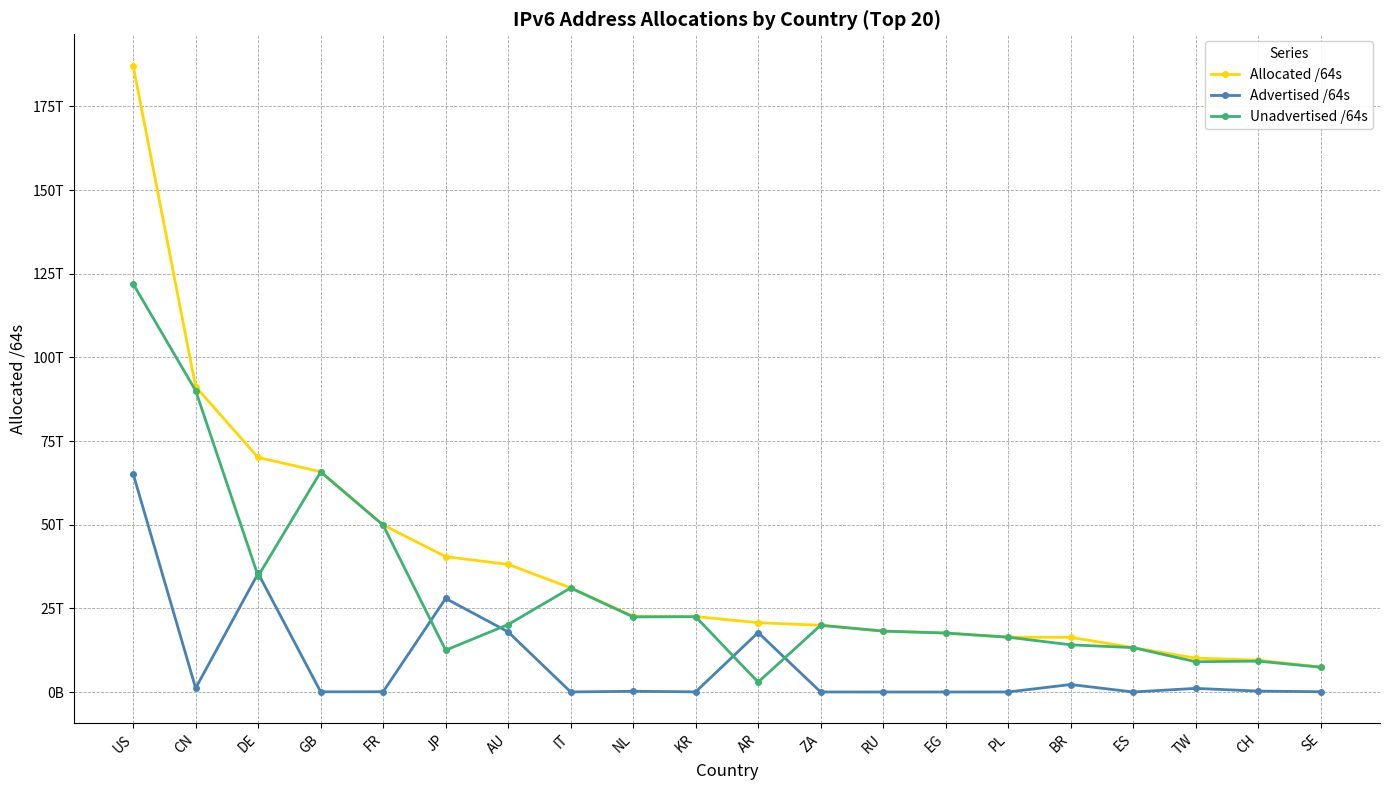

How many interior local valleys does the Unadvertised /64s series have?

5